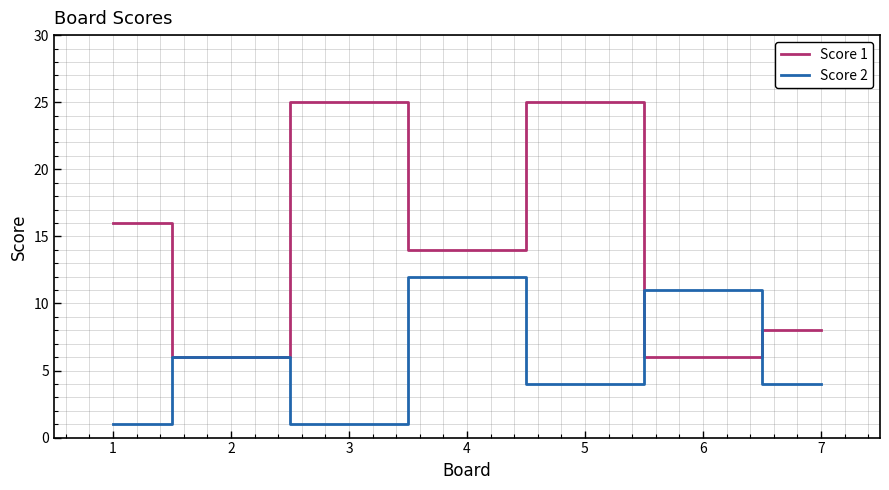

How many lines are shown in the chart?

2